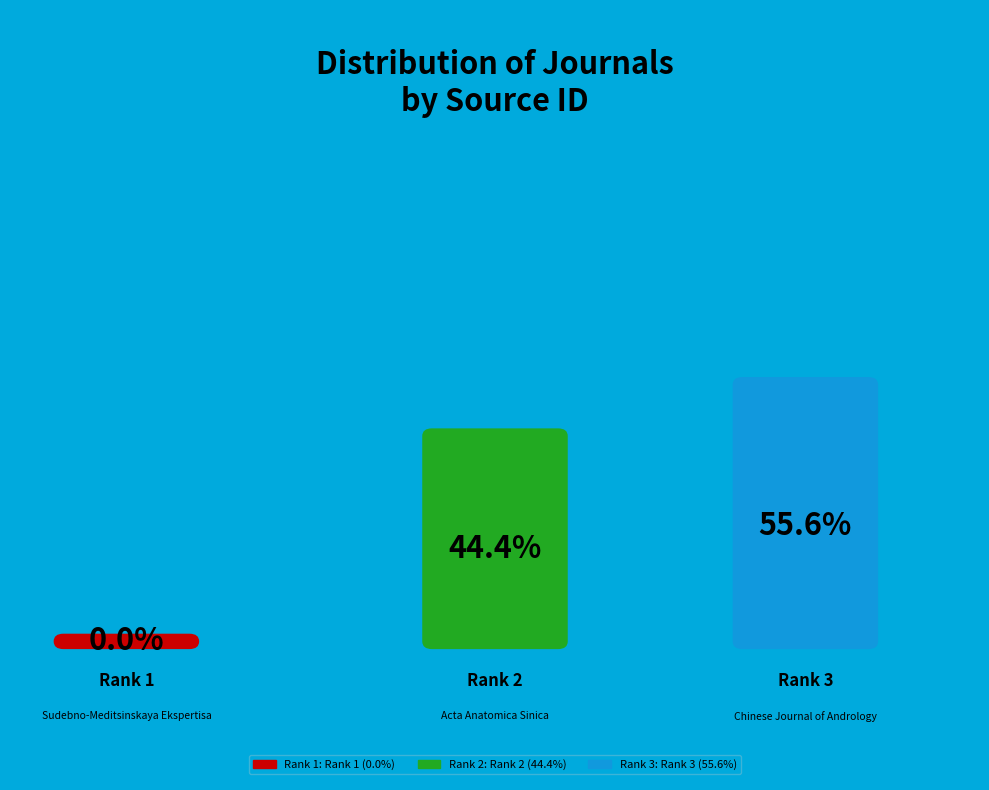

Between Acta Anatomica Sinica and Sudebno-Meditsinskaya Ekspertisa, which is larger?

Acta Anatomica Sinica